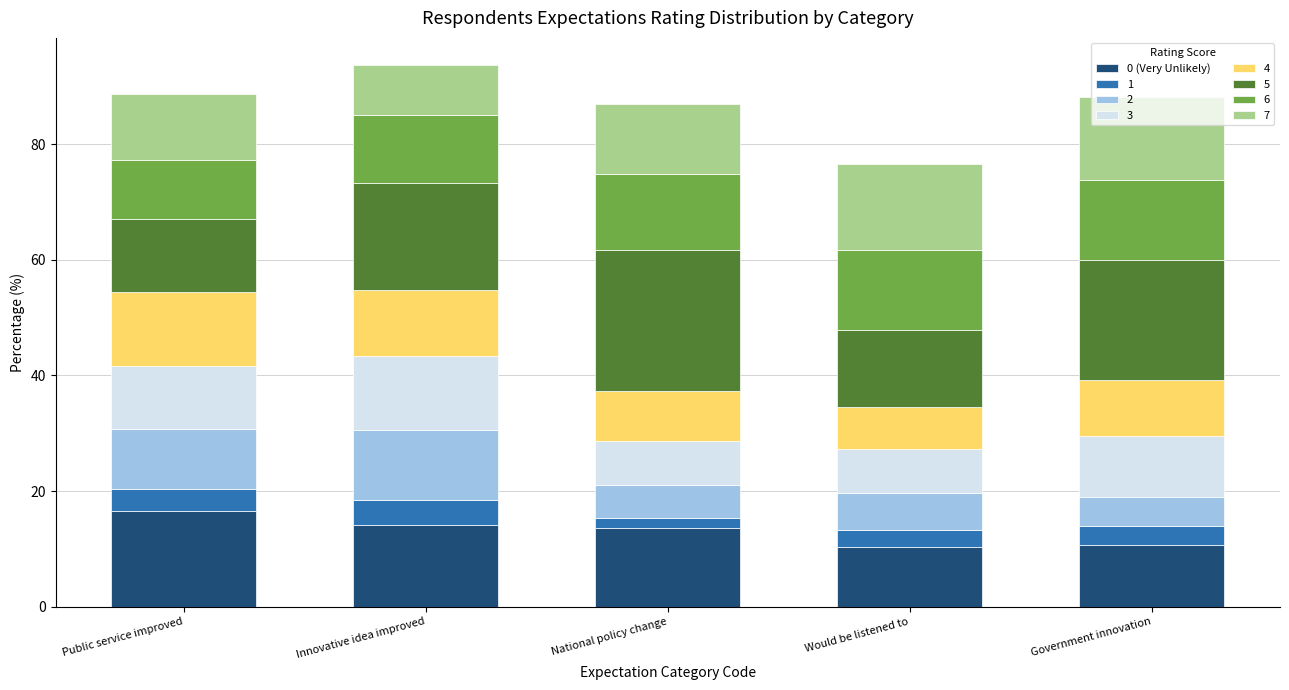

What are all the series names shown in the legend?

0 (Very Unlikely), 1, 2, 3, 4, 5, 6, 7